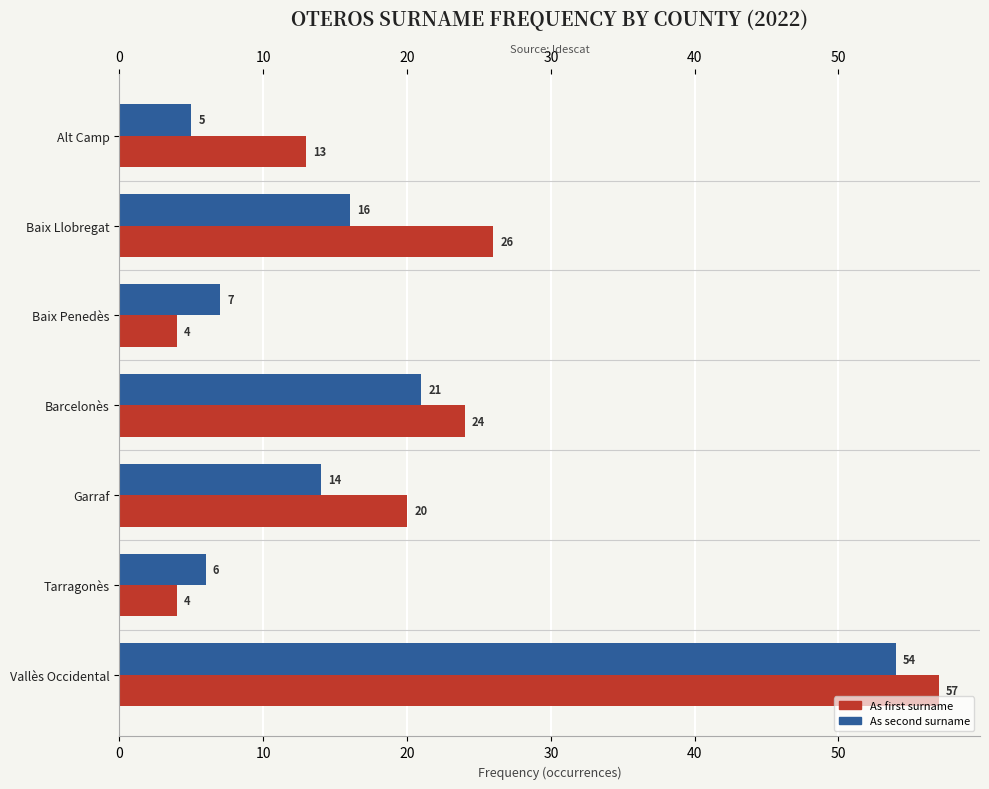

Rank the categories by As second surname value from highest to lowest.

Vallès Occidental, Barcelonès, Baix Llobregat, Garraf, Baix Penedès, Tarragonès, Alt Camp